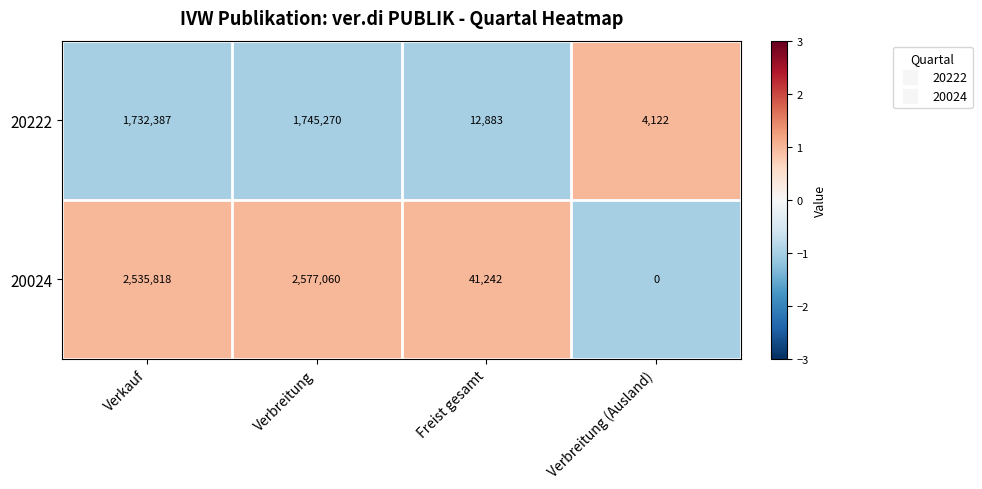

Between Verkauf and Verbreitung (Ausland), which series saw the biggest shift?

20024